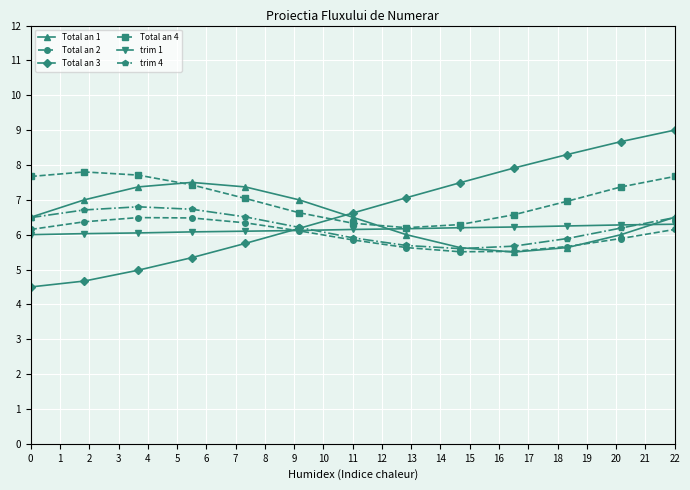

How many data points in Total an 2 are less than 6?

6